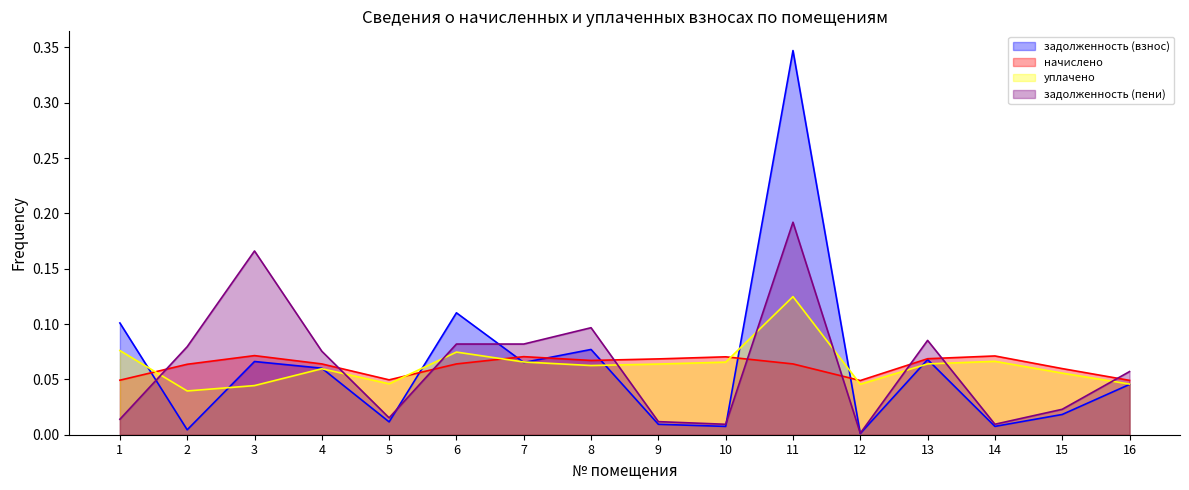

Which has a higher value, 6 or 3?

6